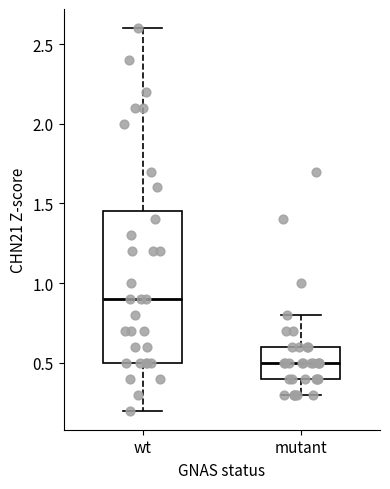

Where is the upper edge of the box for wt on the y-axis? The values are not printed on the chart, so give them approximately, as read against the axis.

1.45